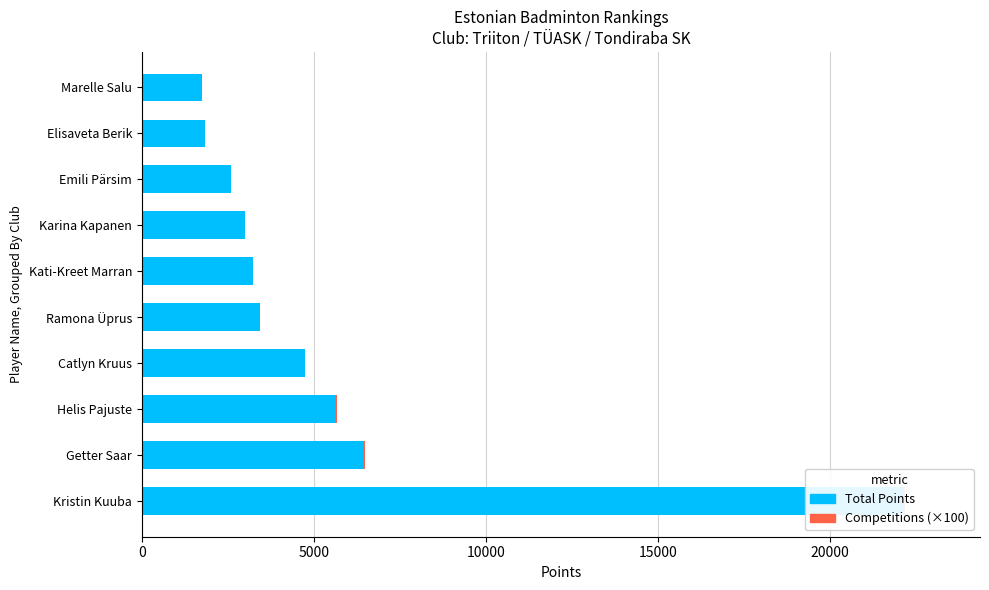

What are all the series names shown in the legend?

Total Points, Competitions (×100)